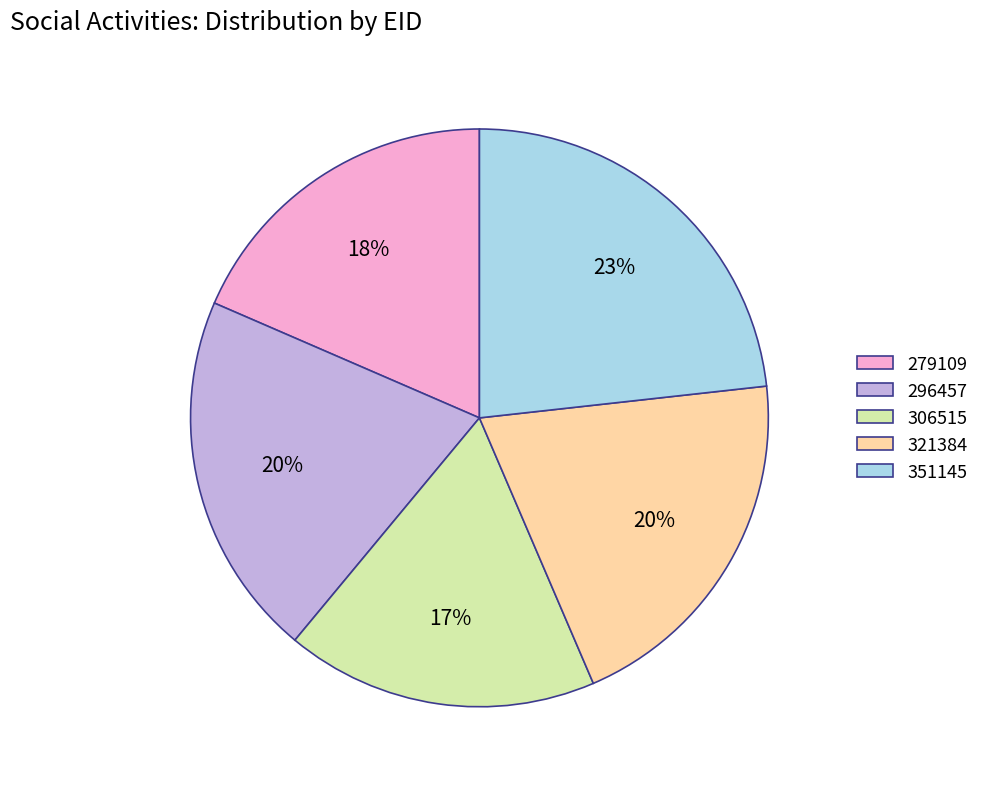

Does 351145 represent more than half of the total?

No